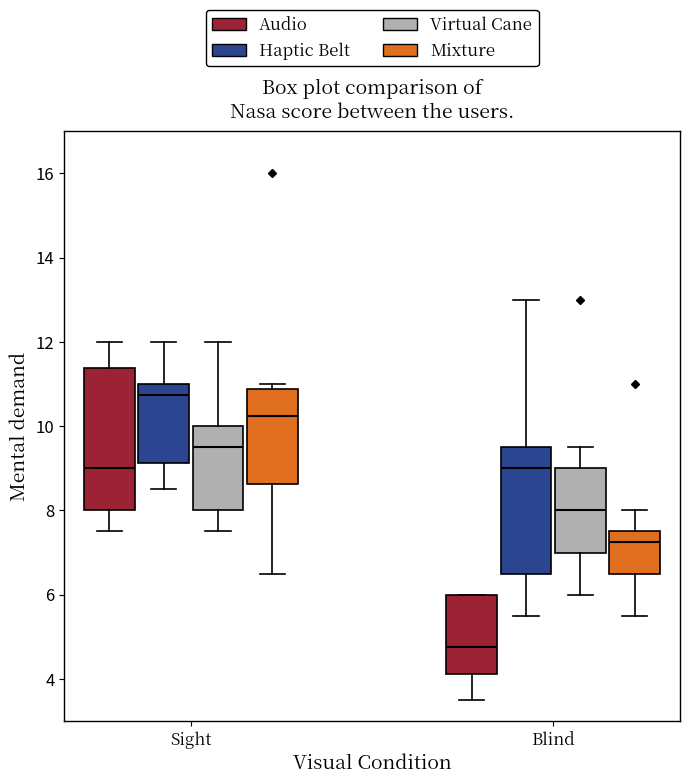

Where does the median line of the box for Blind (Audio) sit on the y-axis? The values are not printed on the chart, so give them approximately, as read against the axis.

4.8